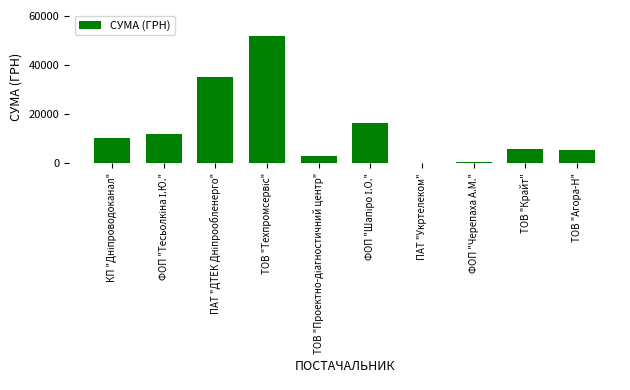

Approximately how many times larger is the value at ТОВ "Крайт" compared to ТОВ "Агора-Н"?

1.1